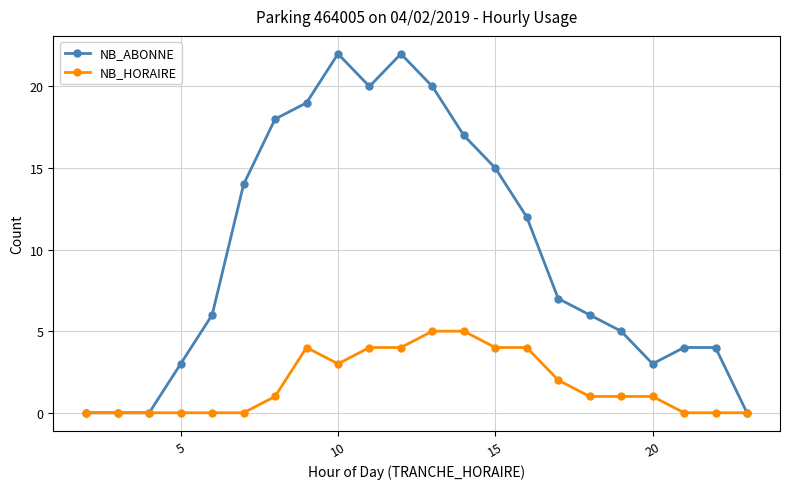

Which series has the largest range (max minus min)?

NB_ABONNE